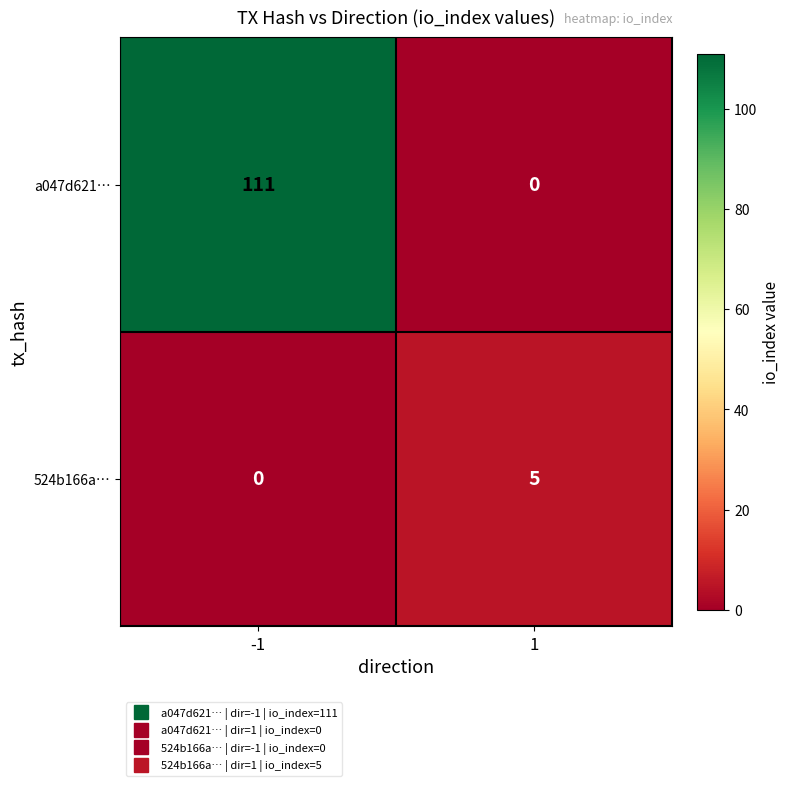

Rank the categories by 524b166a… value from highest to lowest.

1, -1